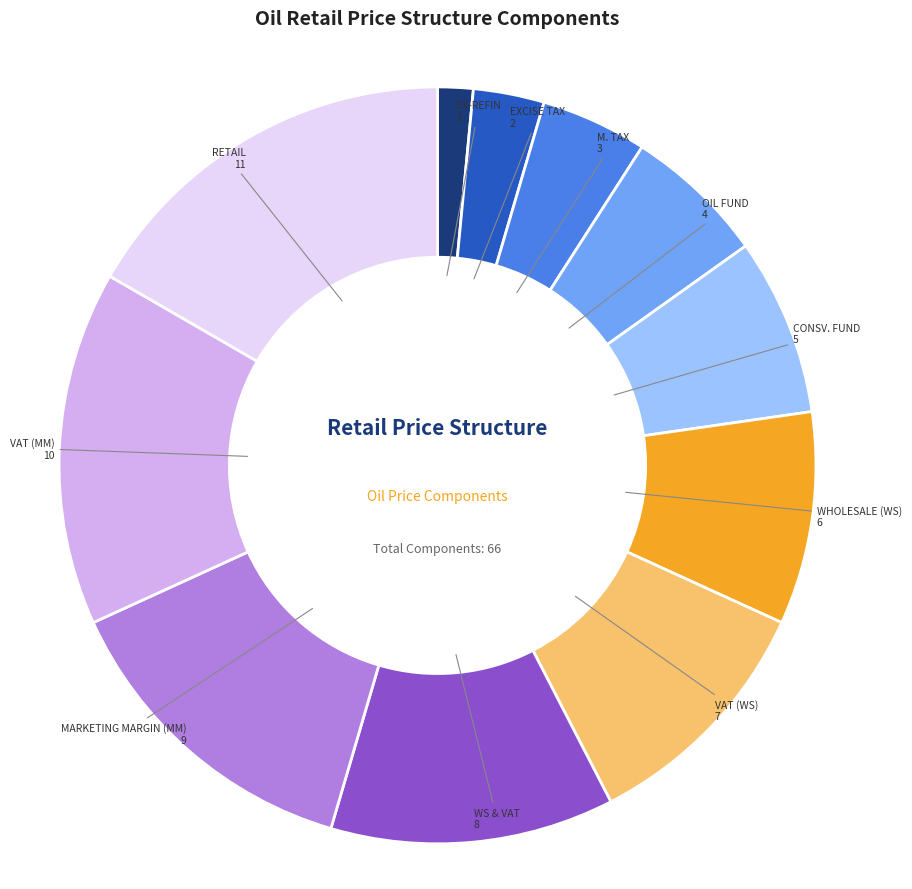

True or false: VAT (MM) accounts for 15% of the total.

True